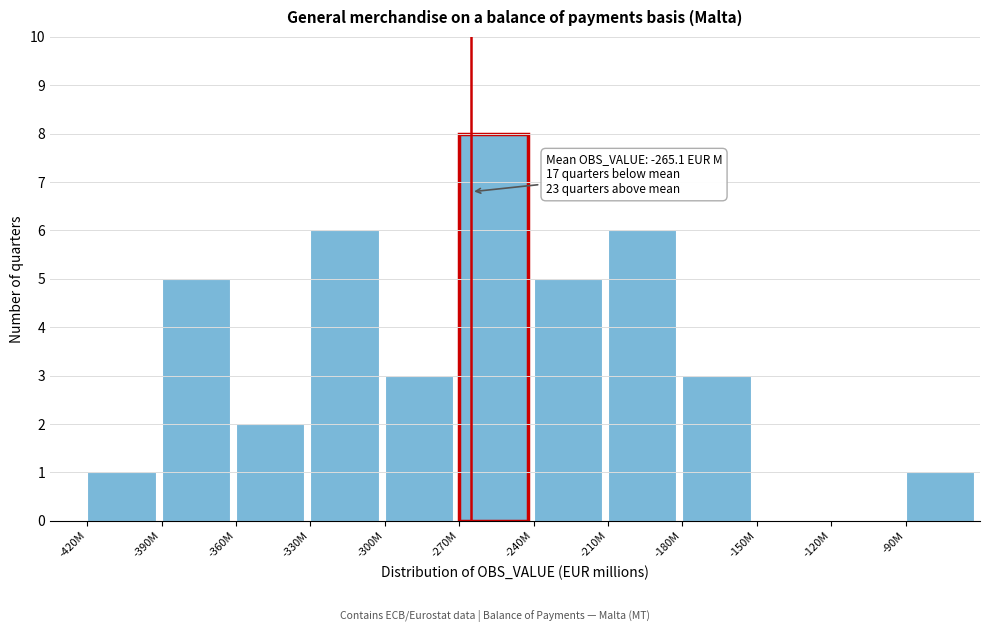

Reading left to right, list all the values displayed in this chart.

-420M=1	-390M=5	-360M=2	-330M=6	-300M=3	-270M=8	-240M=5	-210M=6	-180M=3	-150M=0	-120M=0	-90M=1